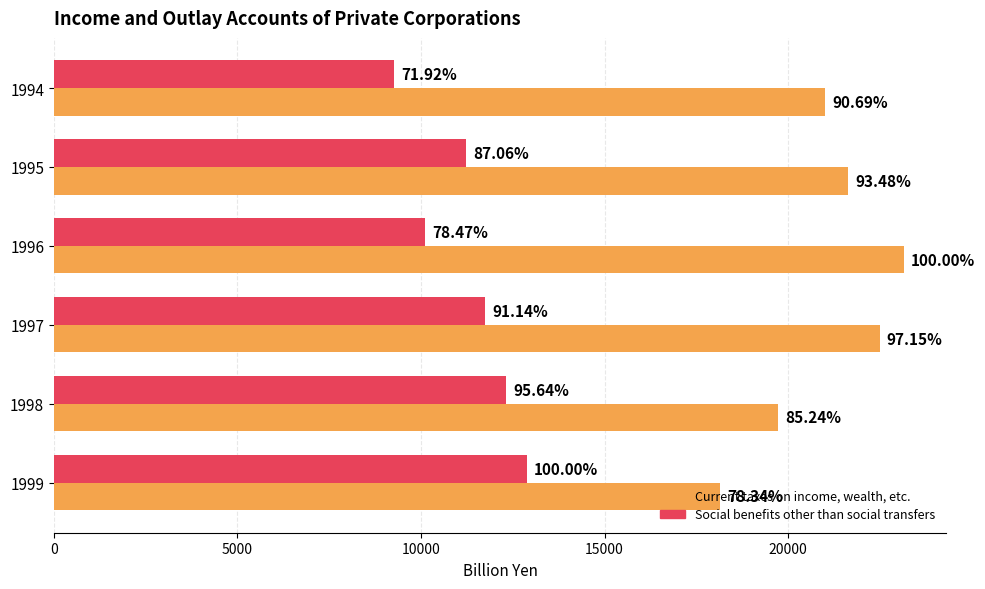

What are all the series names shown in the legend?

Current taxes on income, wealth, etc., Social benefits other than social transfers